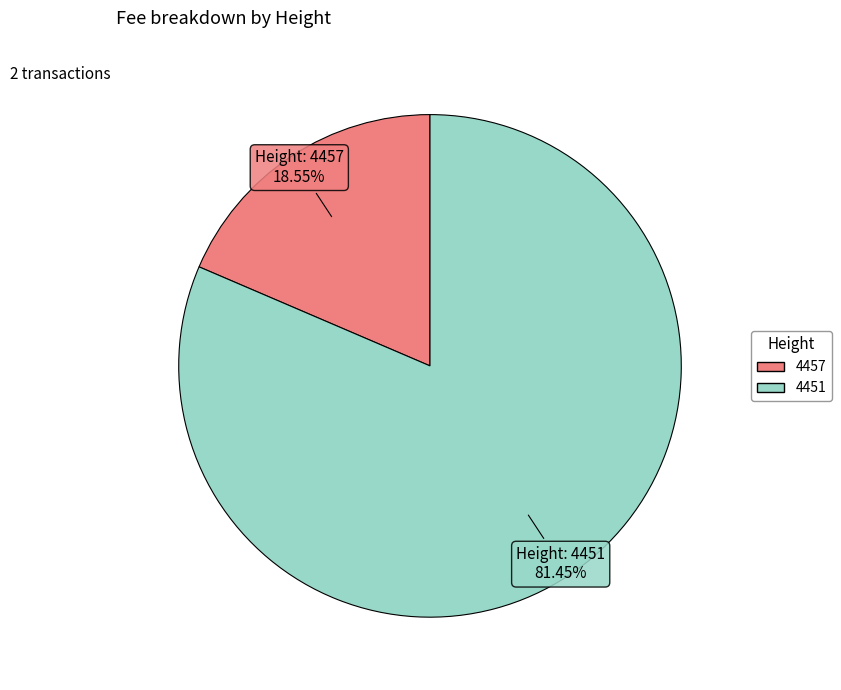

Which slice represents more than half of the pie?

4451